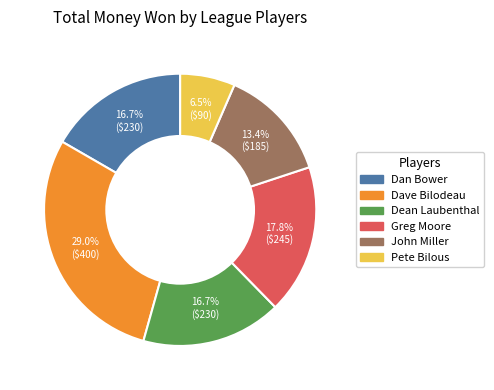

How many segments does this pie chart have?

6